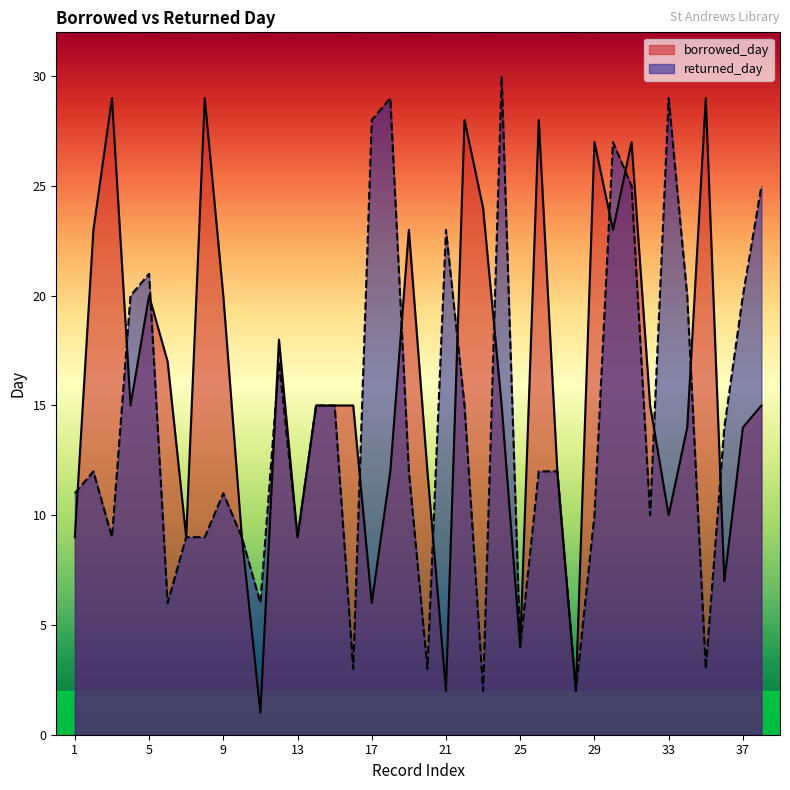

True or false: returned_day has more than 1 points higher than both neighbors.

True